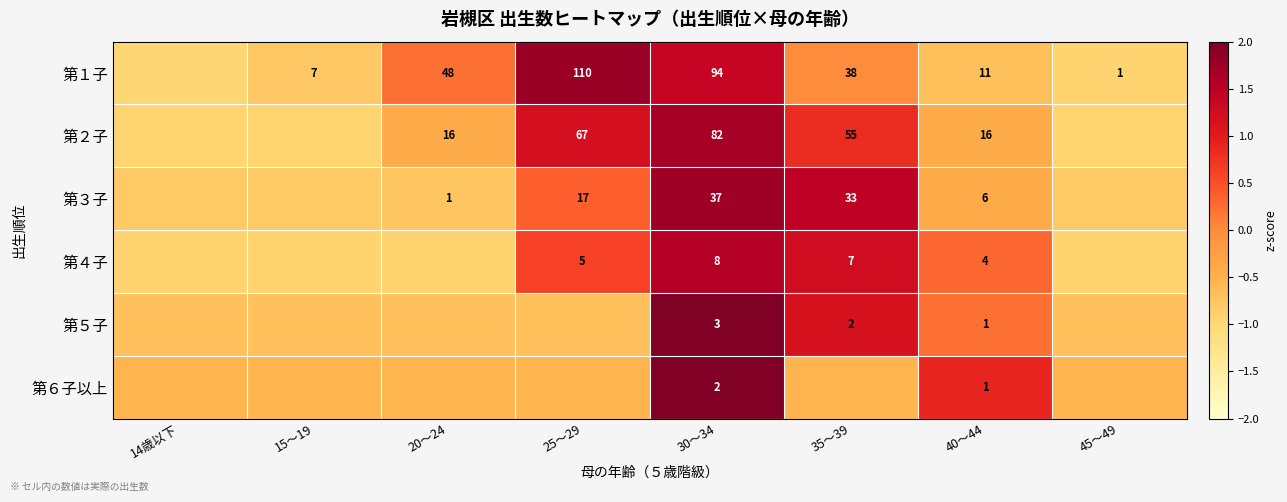

Count the number of categories in the chart.

8